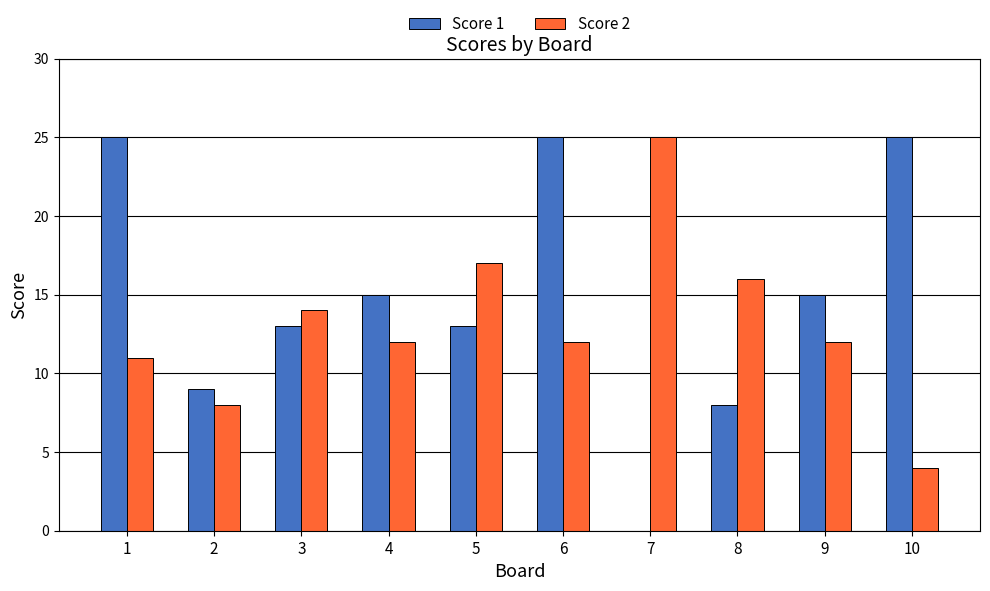

True or false: Score 2 has a value of 24 at 3.

False